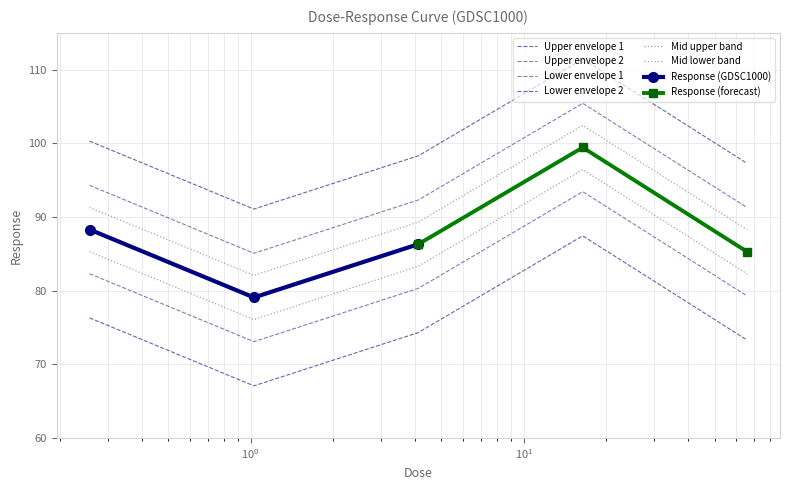

Approximately how many times larger is the value at 0.257031 compared to 65.8?

1.0